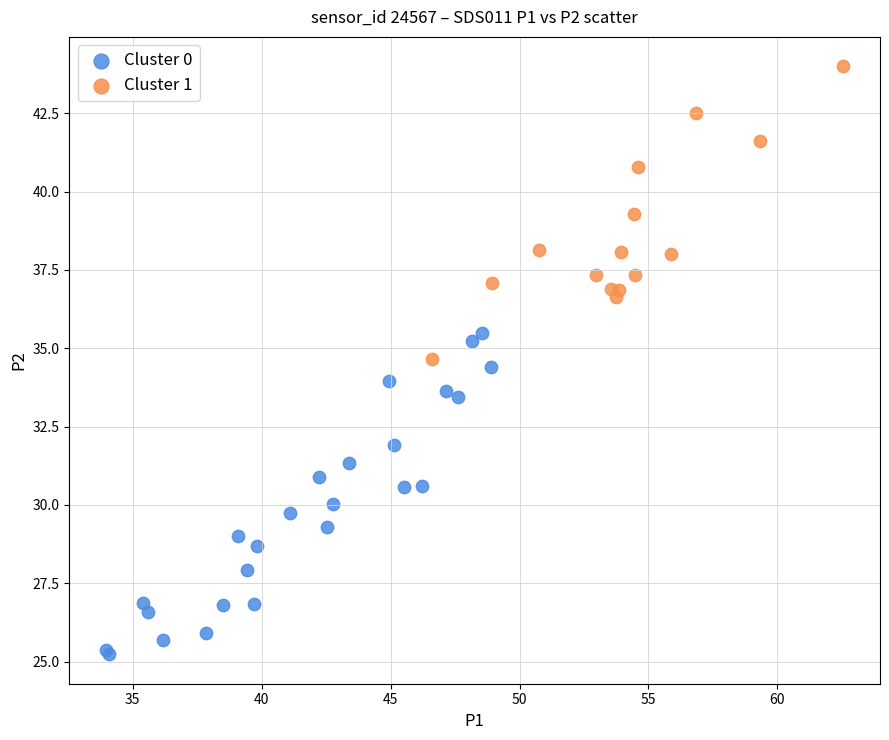

What are all the series names shown in the legend?

Cluster 0, Cluster 1